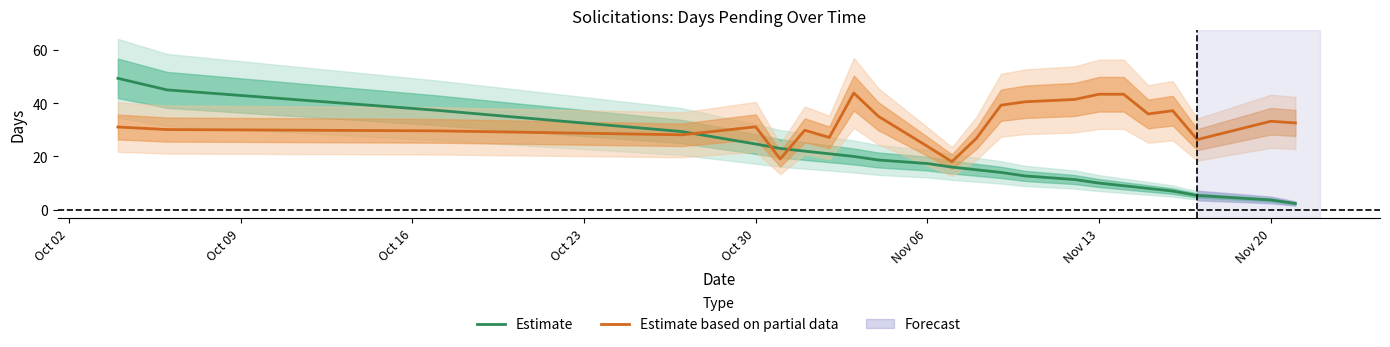

The value of Estimate at Nov 13 is 15.0. True or false?

False